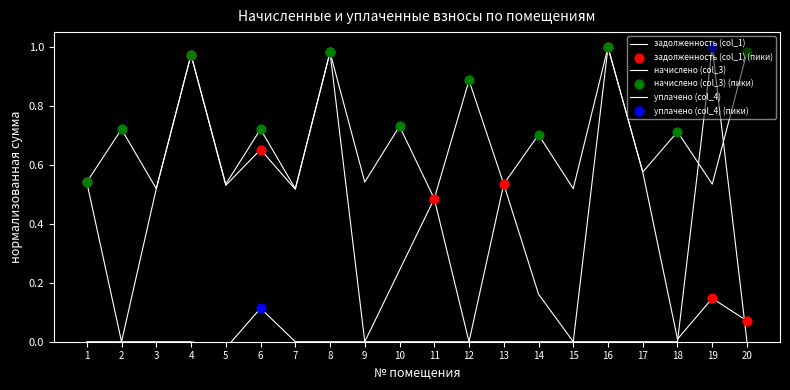

What are all the series names shown in the legend?

задолженность (col_1), начислено (col_3), уплачено (col_4)